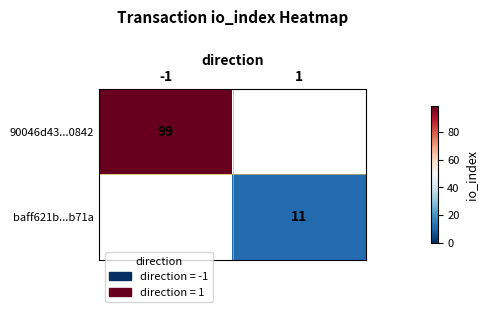

At how many categories does at least one series exceed 72?

1